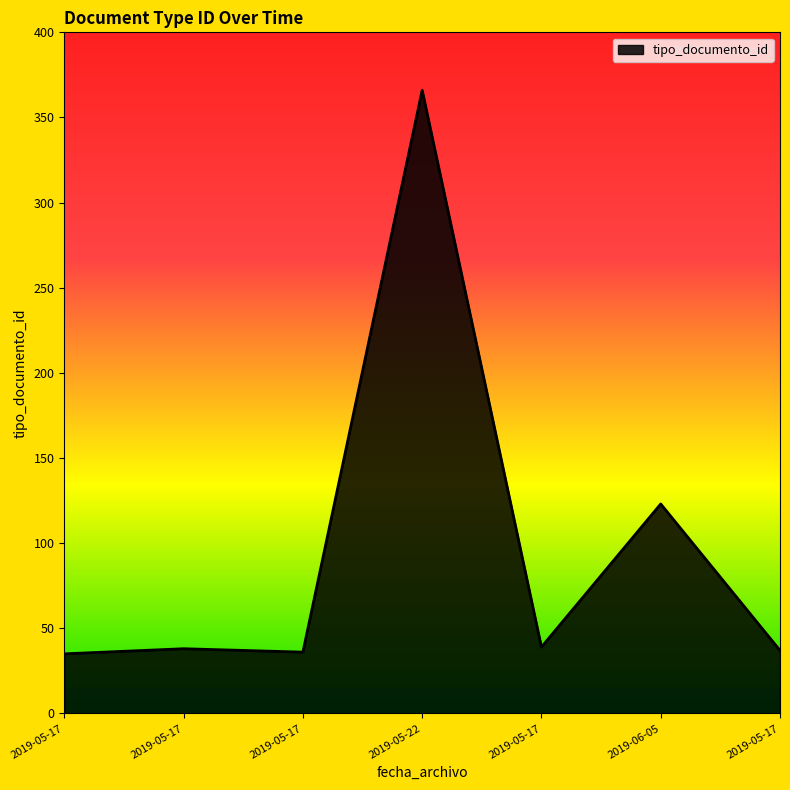

Reading left to right, what are all the values shown in this chart?

2019-05-17=35	2019-05-17=38	2019-05-17=36	2019-05-22=366	2019-05-17=39	2019-06-05=123	2019-05-17=37